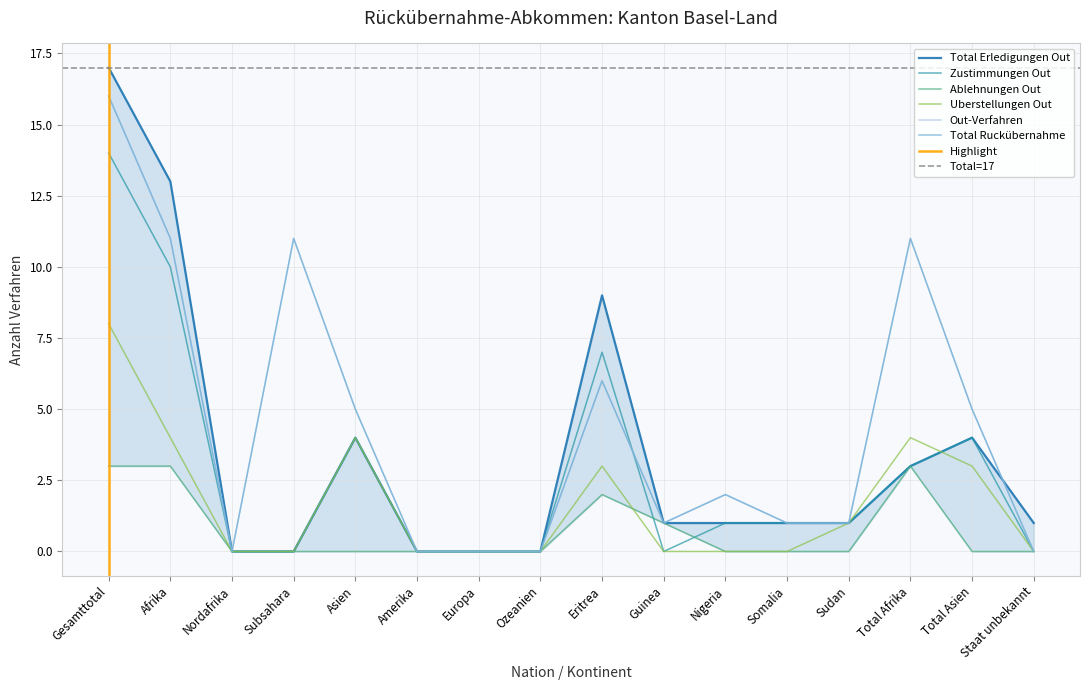

What is the sum of the Total Ruckübernahme values at Somalia and Nordafrika?

1